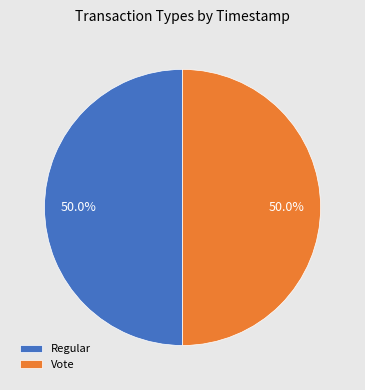

Is the sum of Vote and Regular greater than half?

Yes